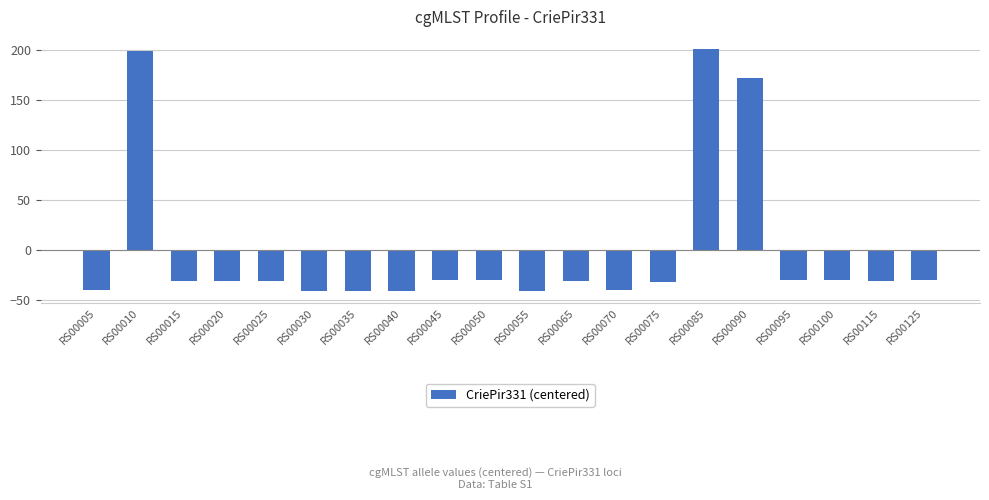

What is the sum of the values at RS00075 and RS00035?

-71.8